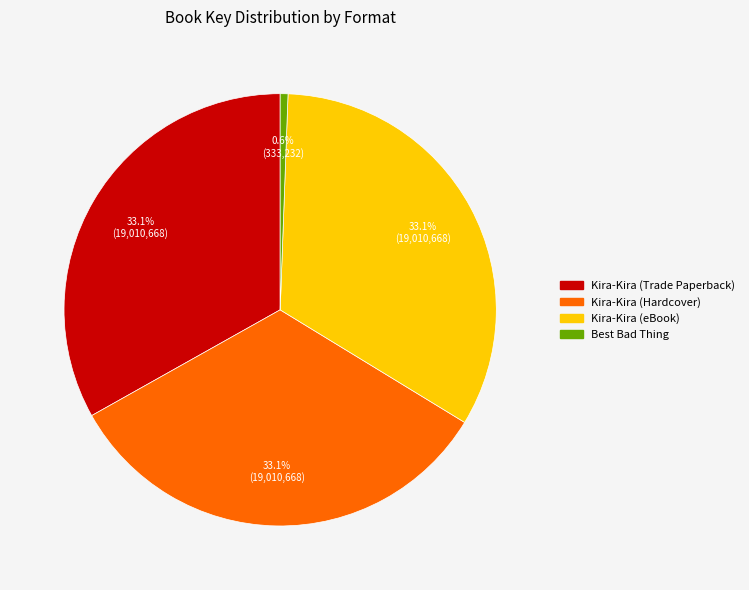

How many segments does this pie chart have?

4